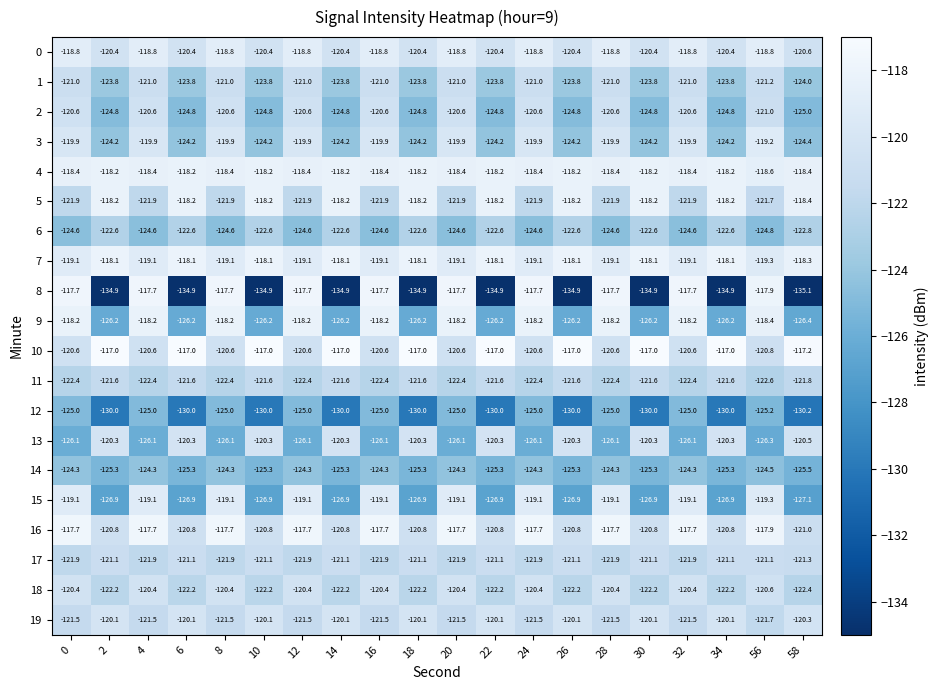

What is the sum of all 19 values?

-2416.4